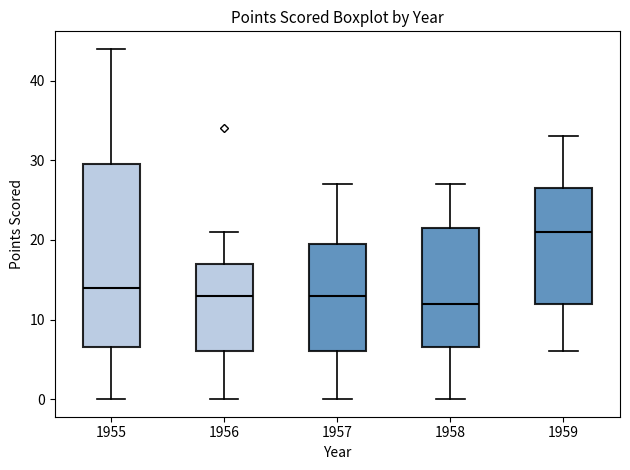

Which box has the lowest median line?

1958